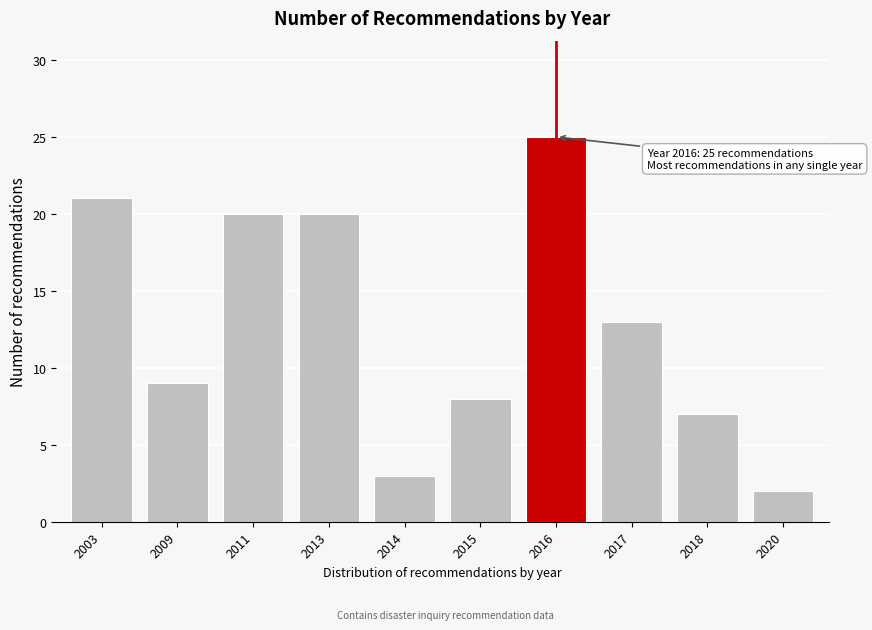

Reading right to left, list all the values displayed in this chart.

2020=2	2018=7	2017=13	2016=25	2015=8	2014=3	2013=20	2011=20	2009=9	2003=21